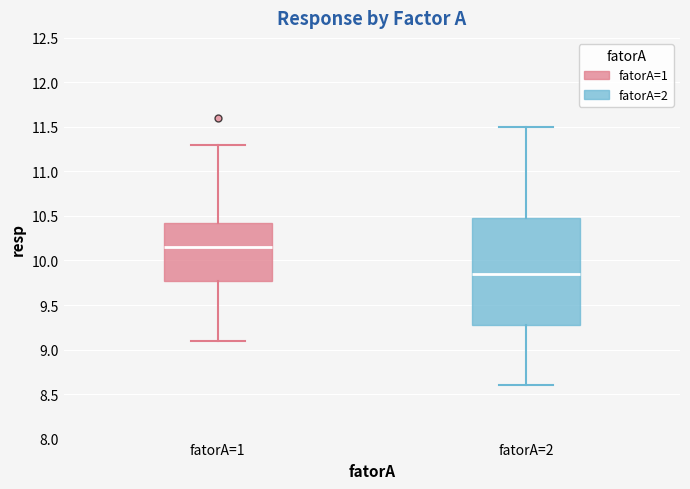

Comparing the boxes themselves (not the whiskers), which one is the tallest?

fatorA=2